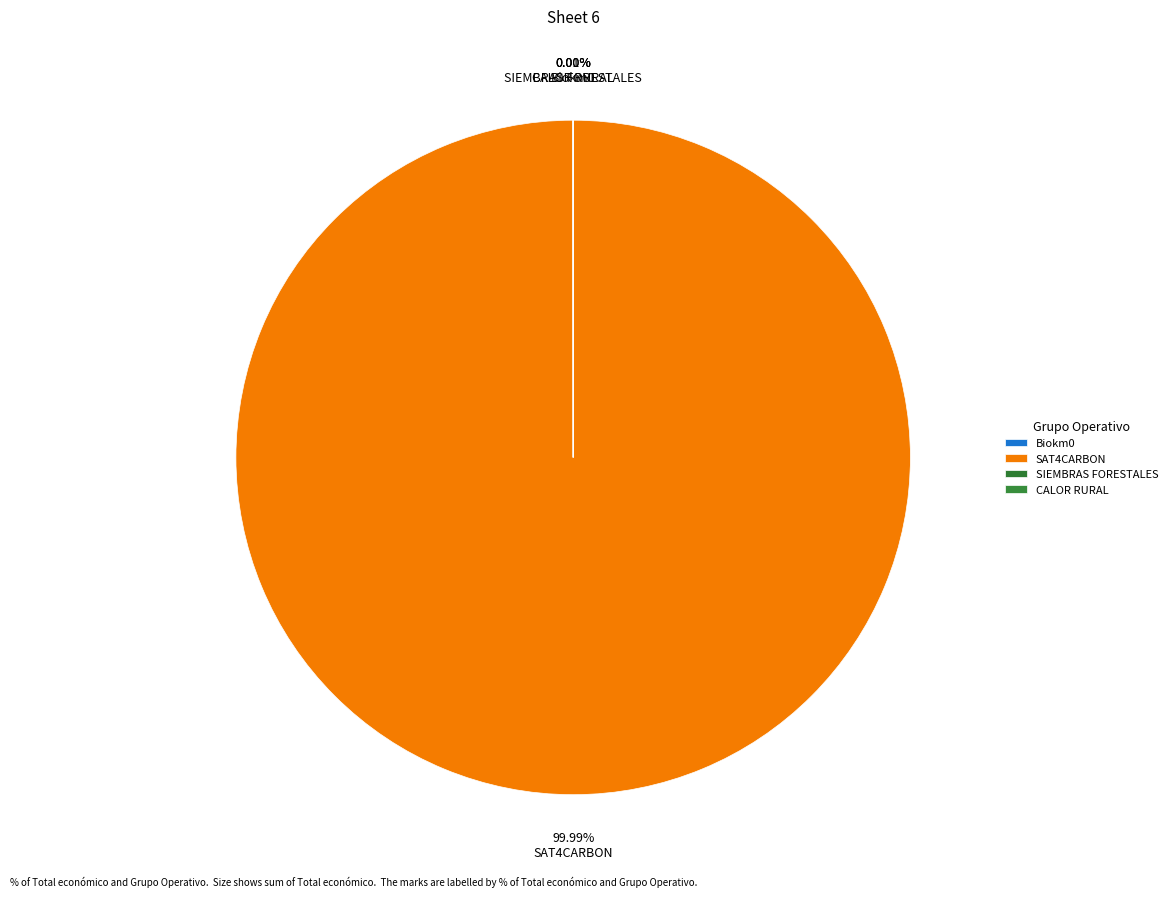

Count the number of slices in the pie.

4